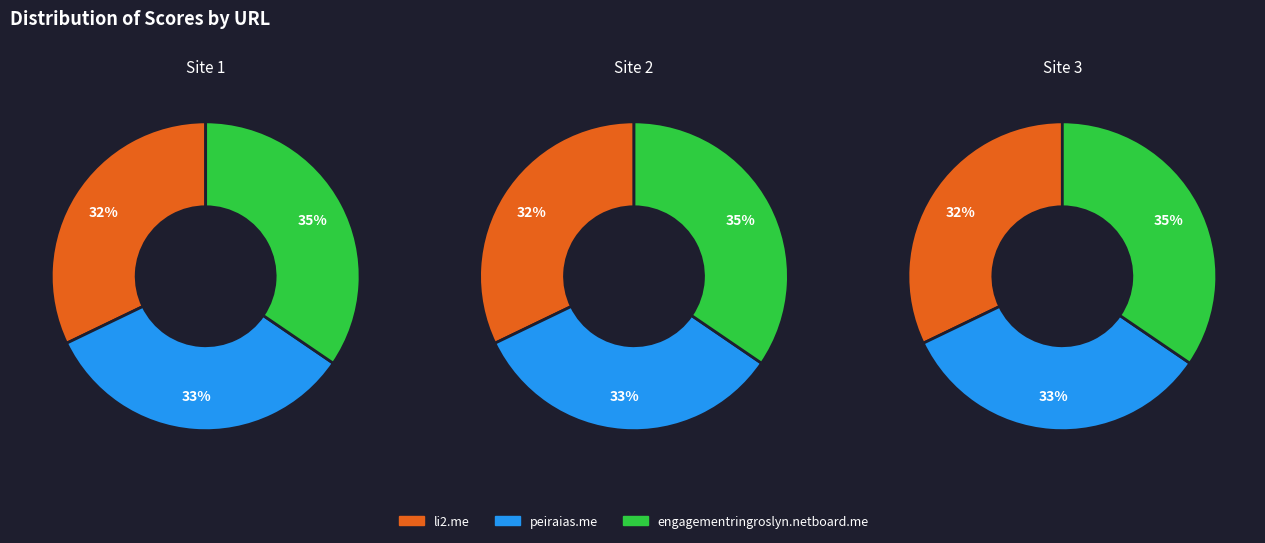

Is engagementringroslyn.netboard.me the majority of the pie?

No